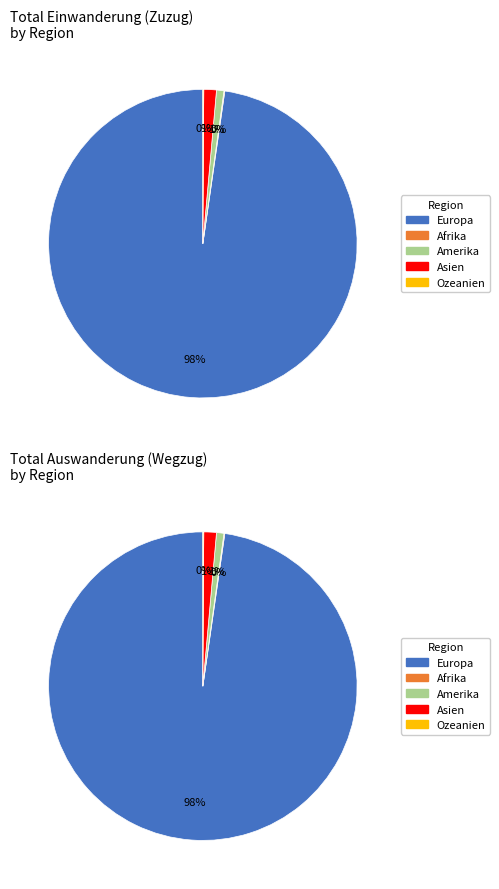

Combined, what portion of the pie is Asien and Amerika?

2.1%